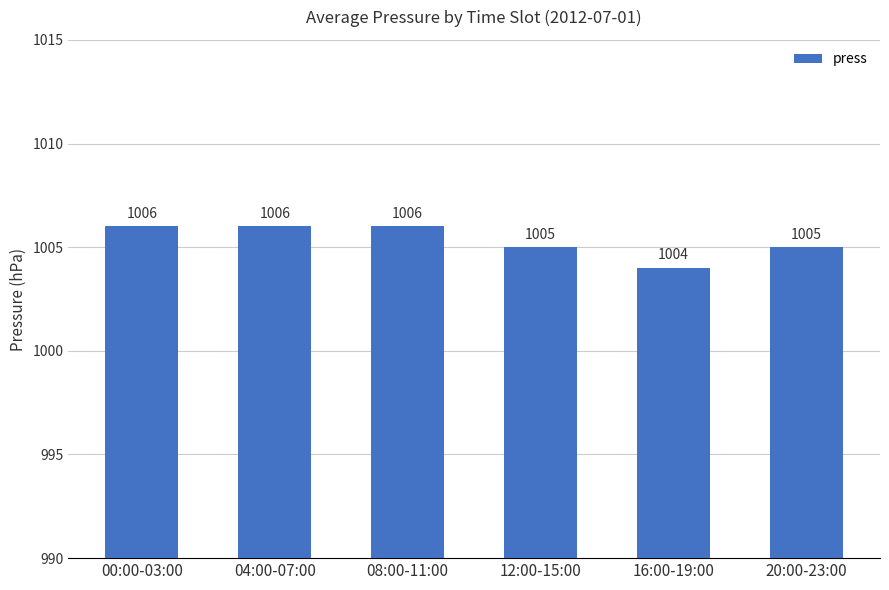

Reading right to left, what are all the values shown in this chart?

20:00-23:00=1005	16:00-19:00=1004	12:00-15:00=1005	08:00-11:00=1006	04:00-07:00=1006	00:00-03:00=1006